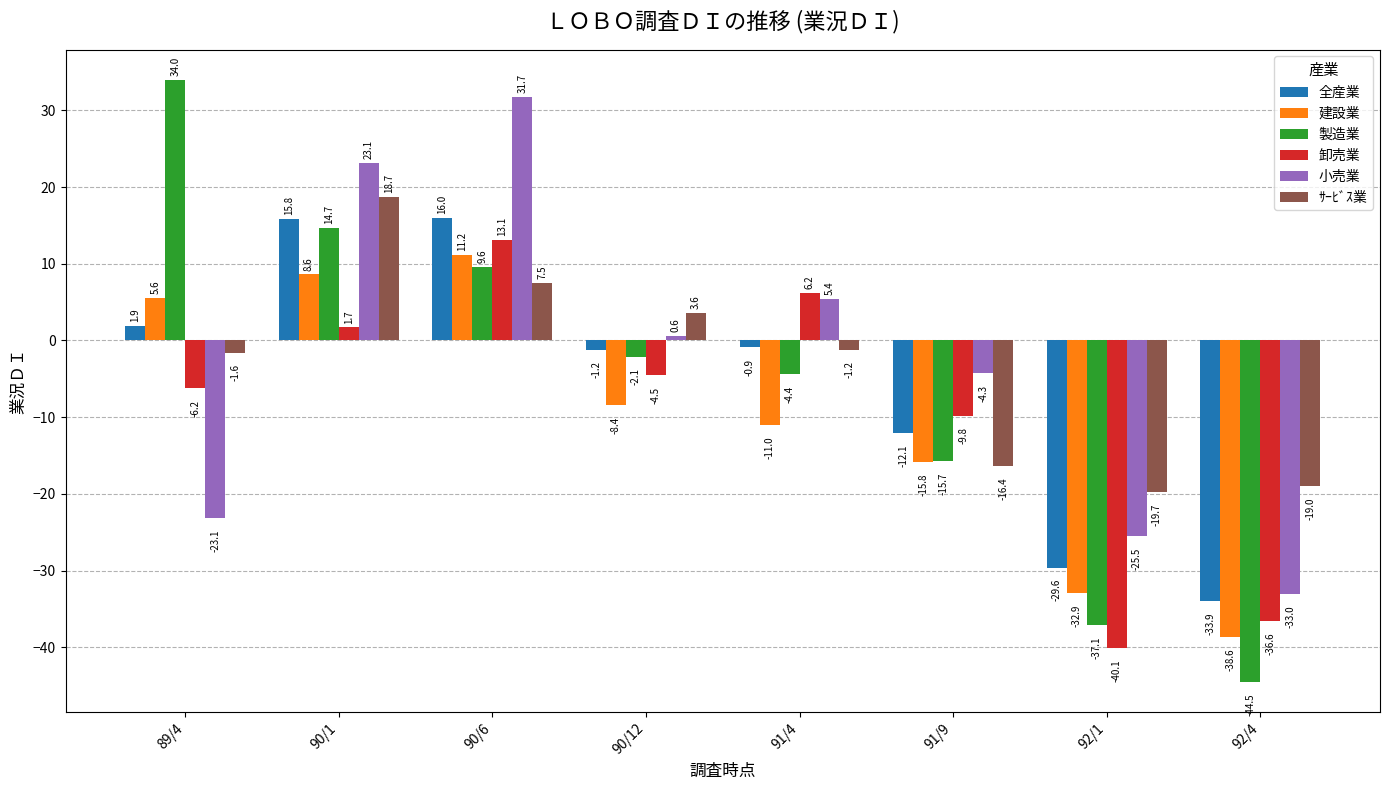

Rank the series at 90/12 from lowest to highest value.

建設業, 卸売業, 製造業, 全産業, 小売業, ｻｰﾋﾞｽ業